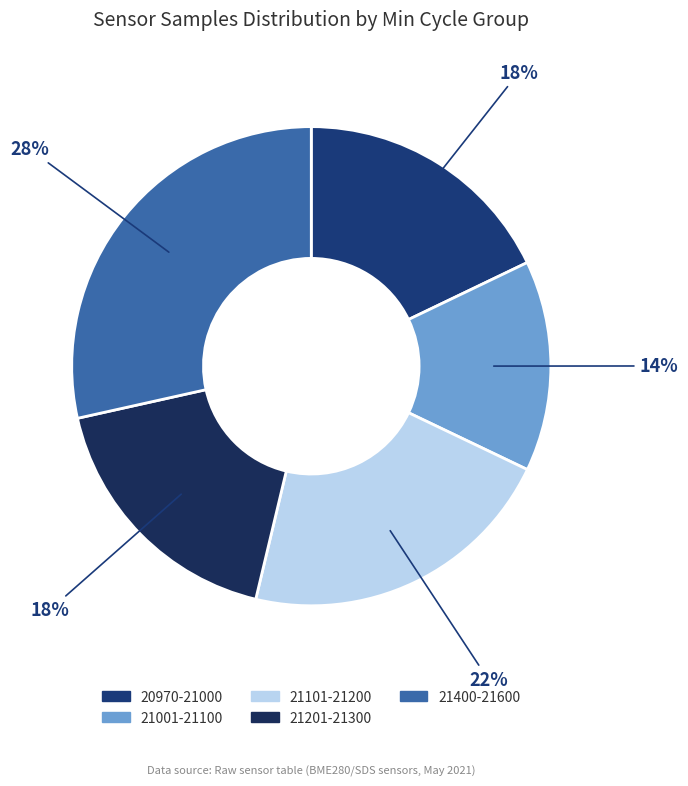

Which slice is the smallest?

21001-21100